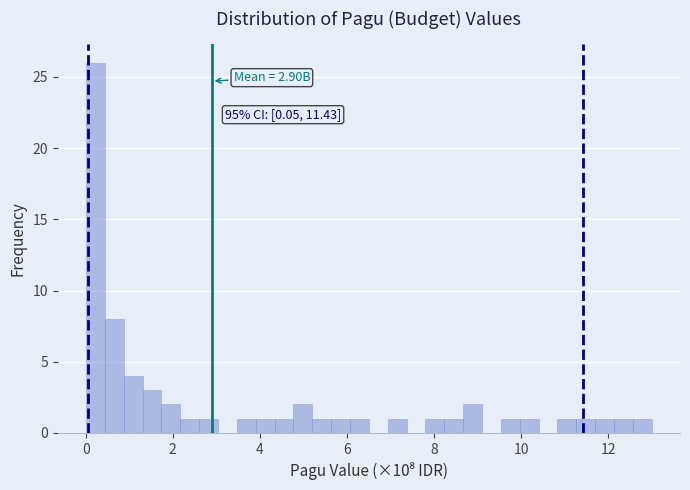

Read against the x-axis, roughly where is the centre of the tallest bar?

0.2